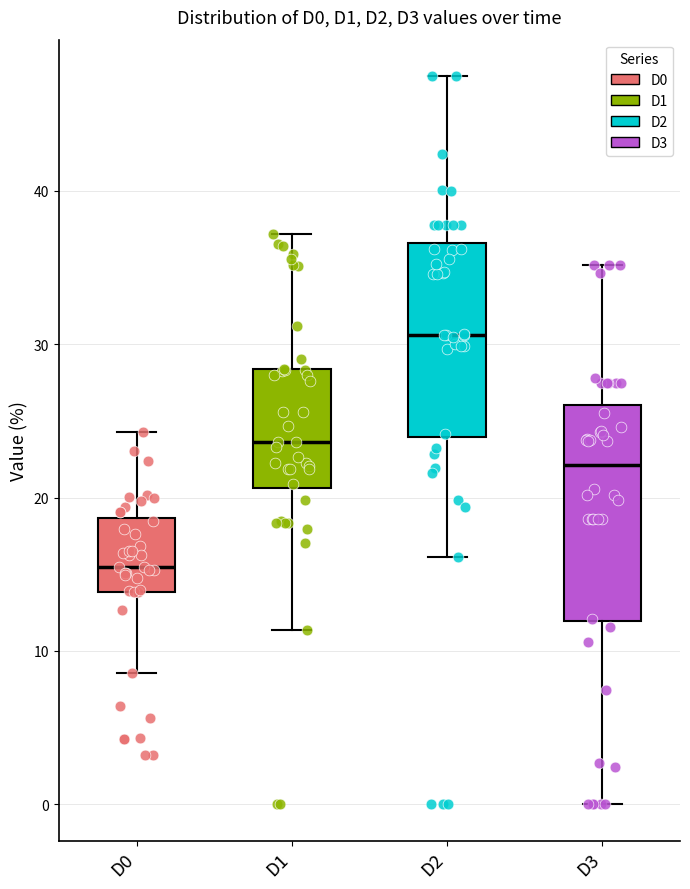

Where is the lower edge of the box for D1 on the y-axis? The values are not printed on the chart, so give them approximately, as read against the axis.

21